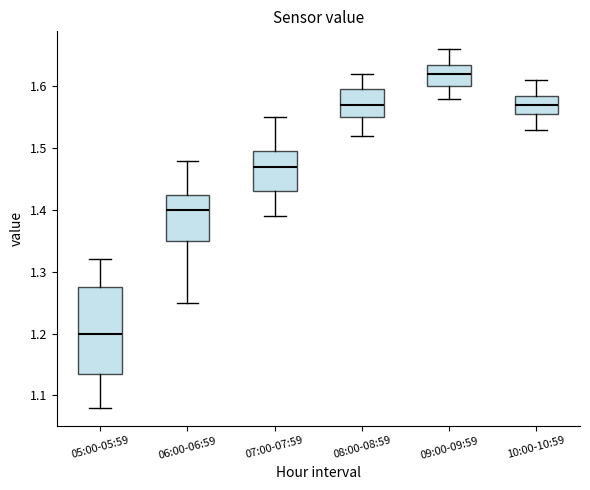

Comparing the boxes themselves (not the whiskers), which one is the tallest?

05:00-05:59